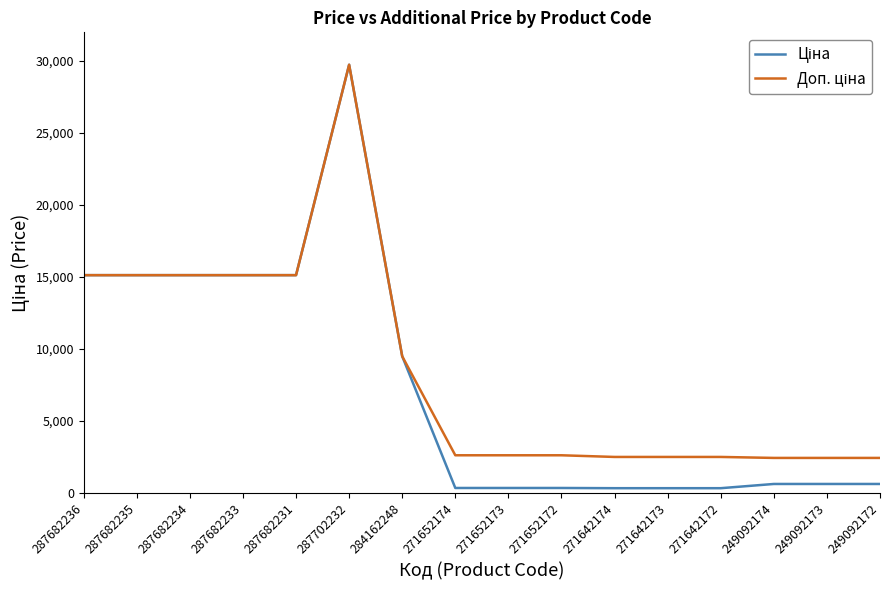

Which label corresponds to the largest value in the chart?

287702232